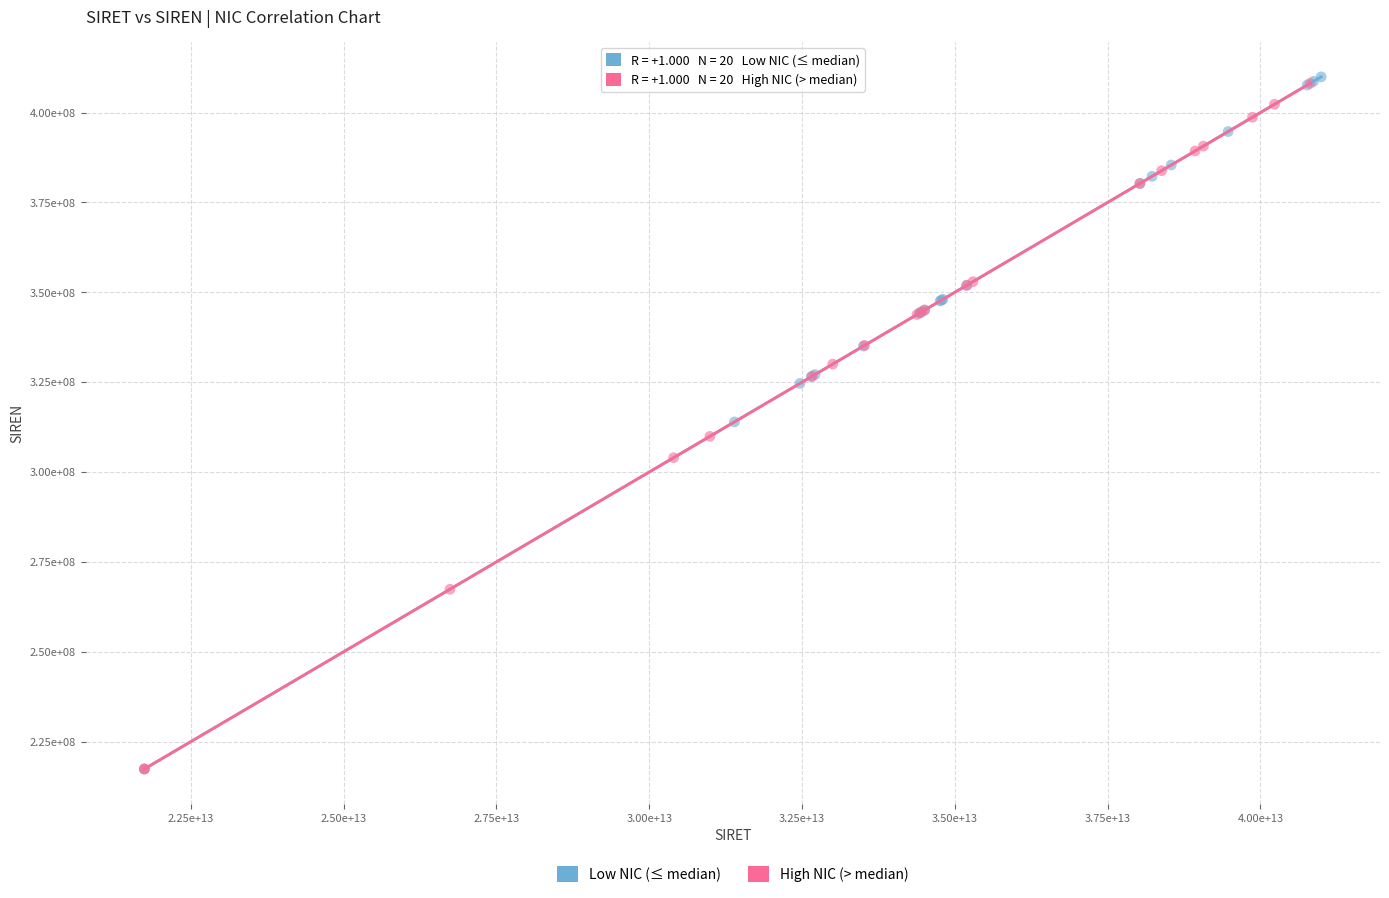

Which series contains the highest Y value?

Low NIC (≤ median)